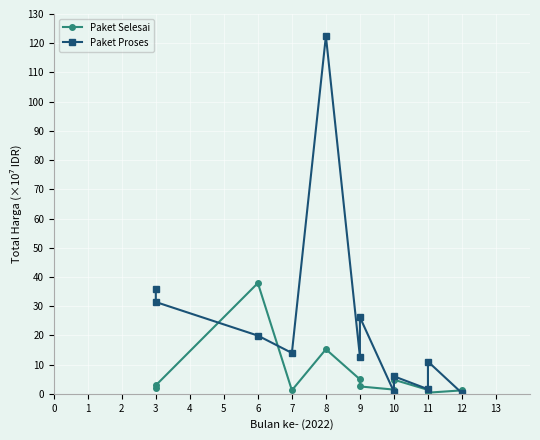

Where is the first local minimum for Paket Selesai?

7